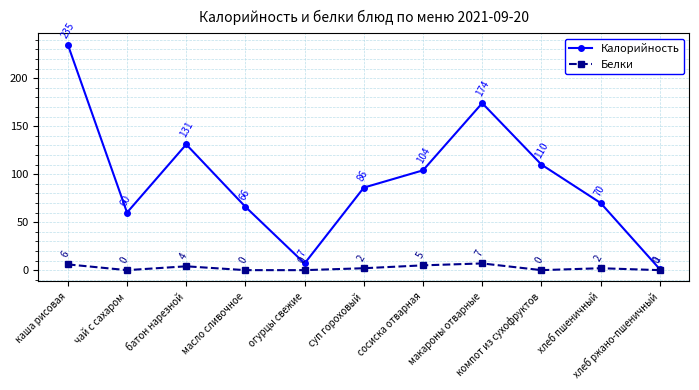

Where is the first local minimum for Калорийность?

чай с сахаром